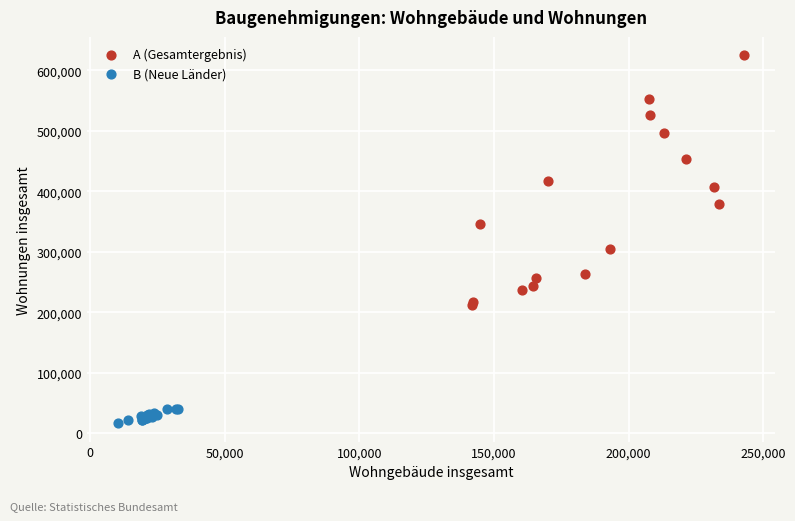

Which series contains the lowest Y value?

B (Neue Länder)